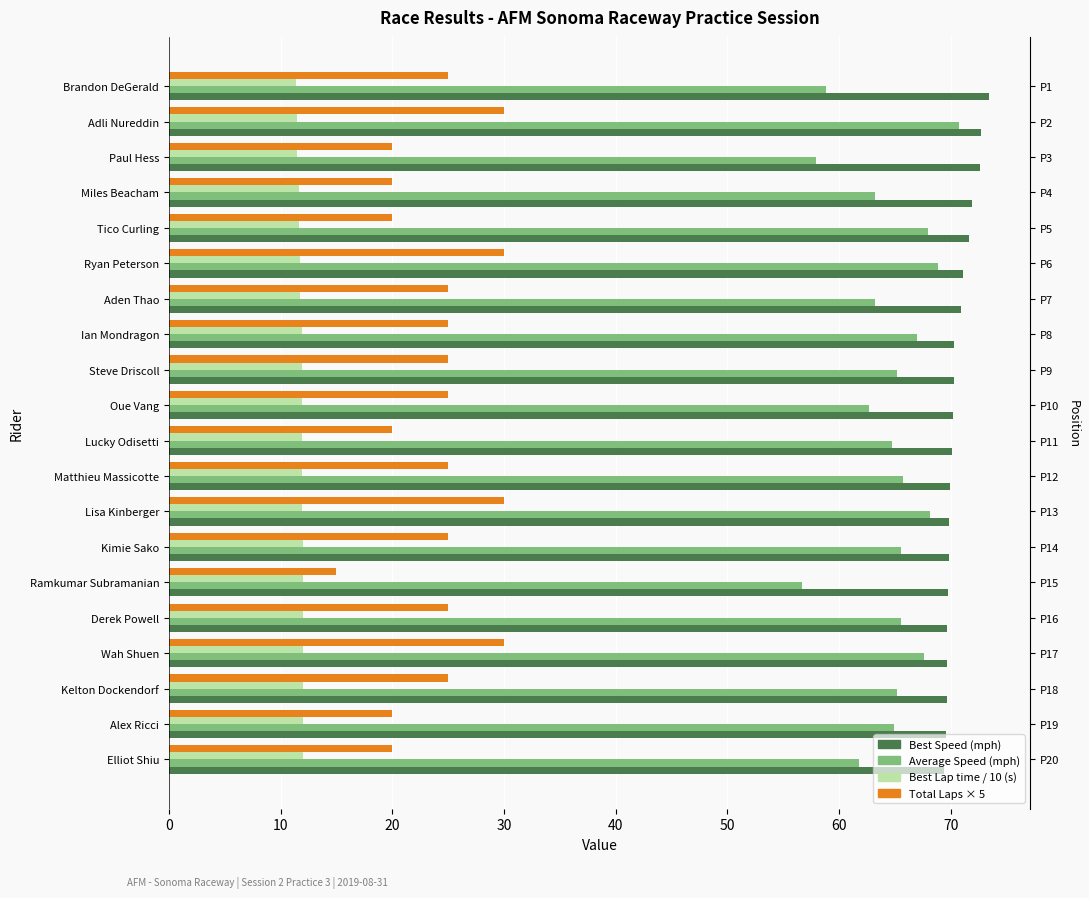

At how many categories does at least one series exceed 44?

20